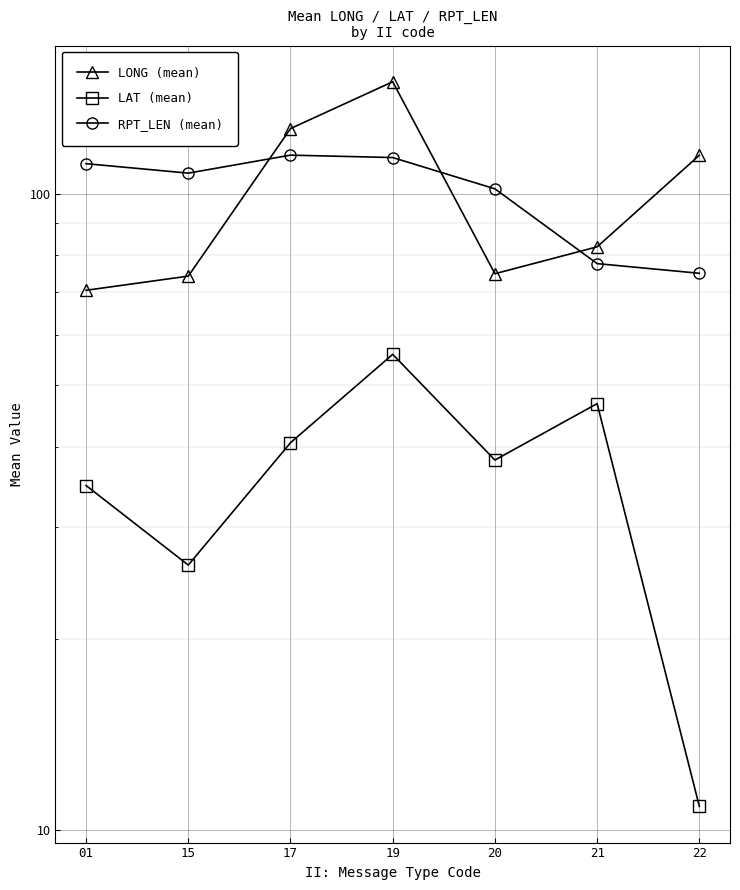

Where is the first local minimum for LAT (mean)?

15